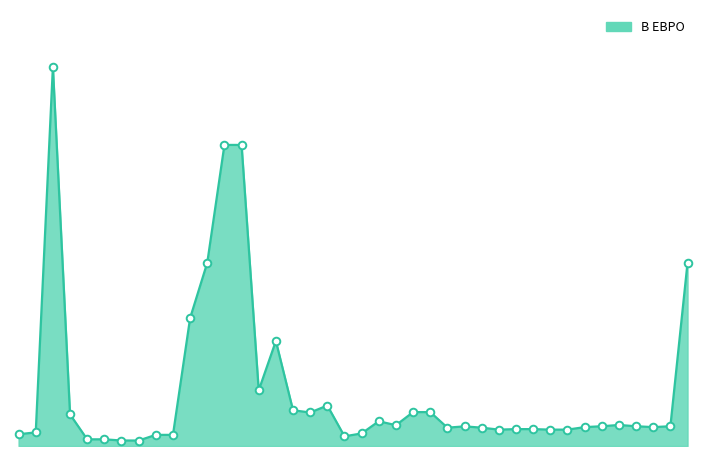

Does the chart have visible grid lines?

No